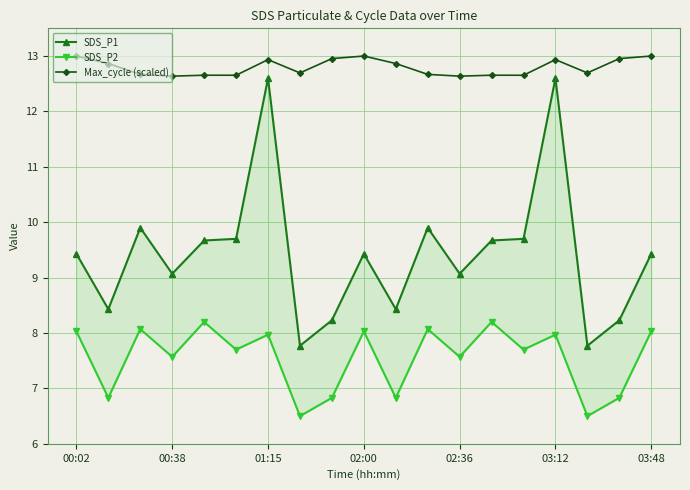

List the series in order of their overall mean, highest first.

Max_cycle (scaled), SDS_P1, SDS_P2